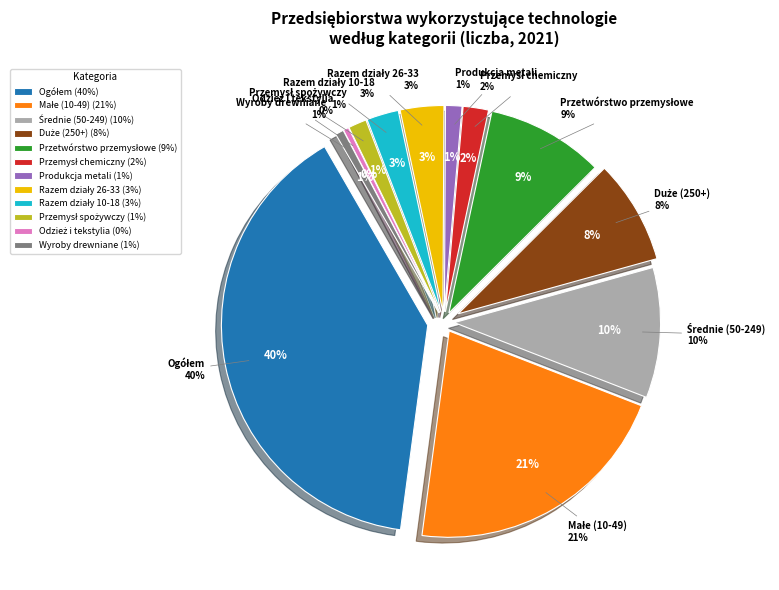

Count the number of slices in the pie.

12